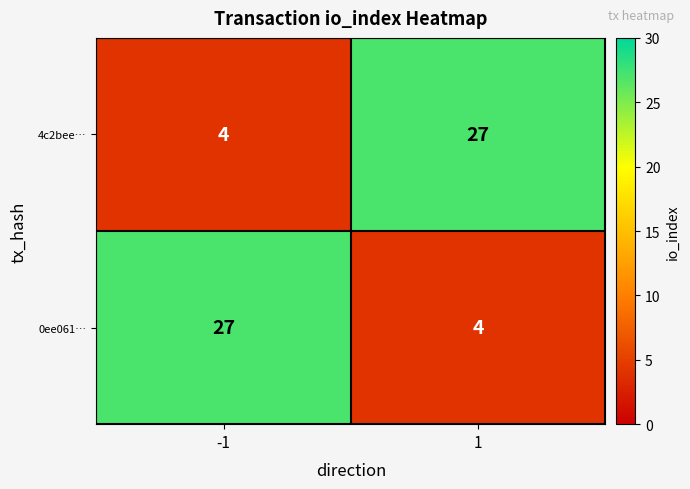

What is the sum of all 0ee061… values?

31